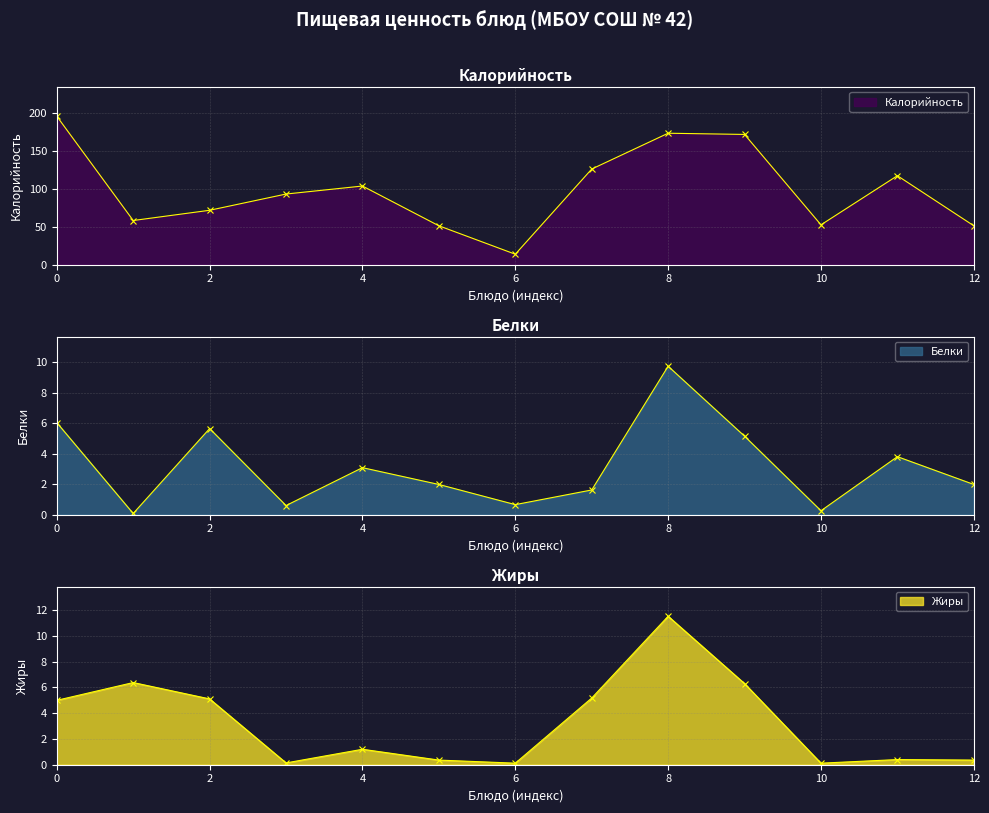

Rank the series at 8 from lowest to highest value.

Белки, Жиры, Калорийность